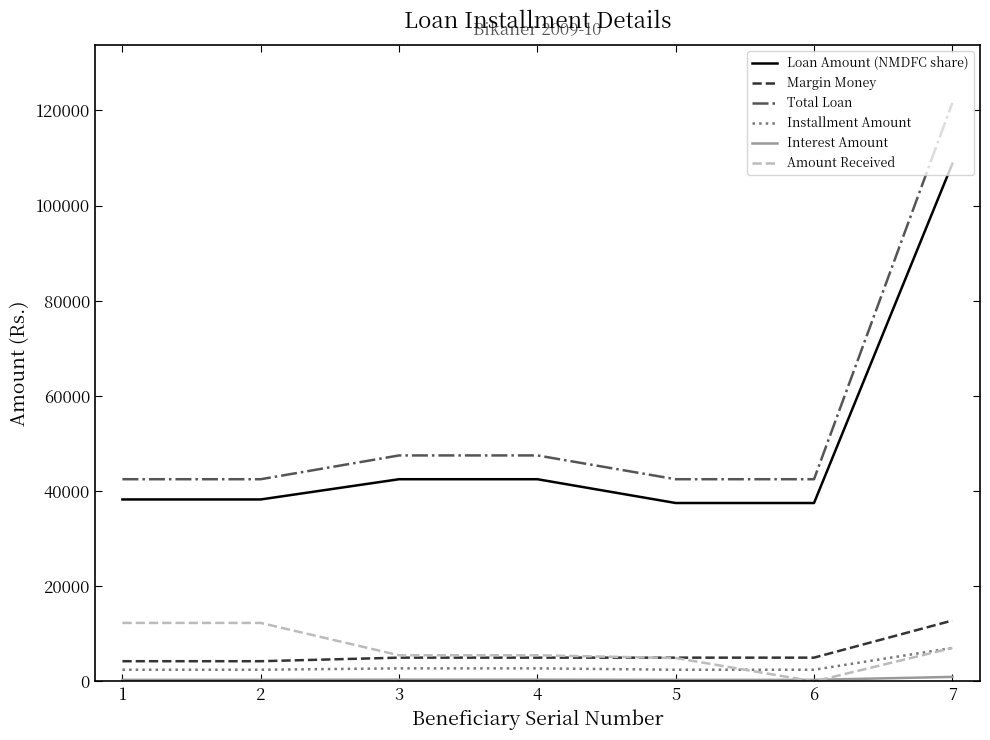

True or false: Amount Received and Installment Amount intersect in this chart.

True